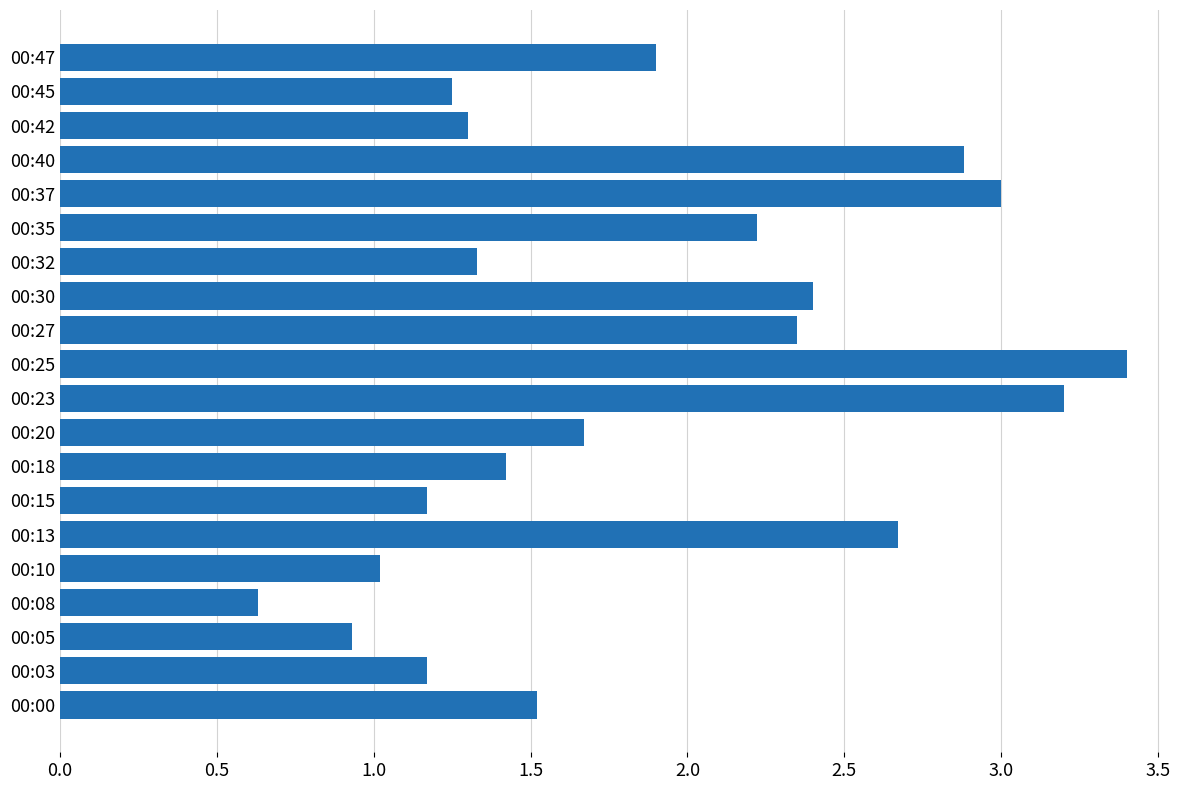

What is the ratio of the value at 00:40 to the value at 00:03?

2.5